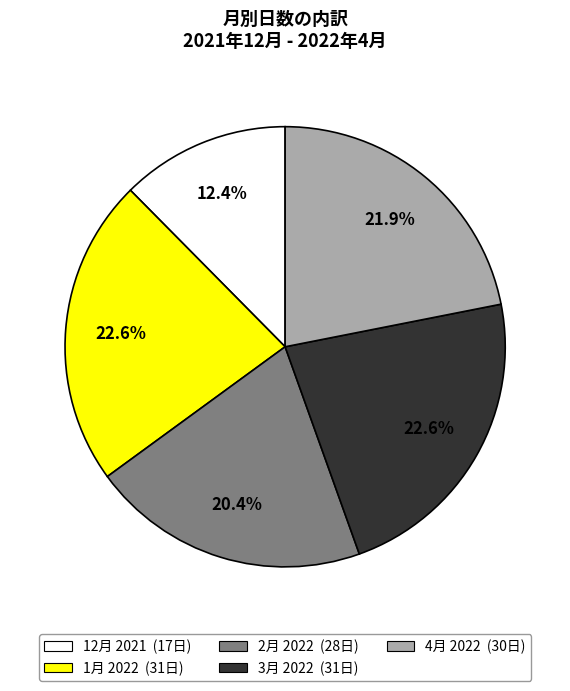

To the nearest percent, what portion does 3月 2022 represent?

23%